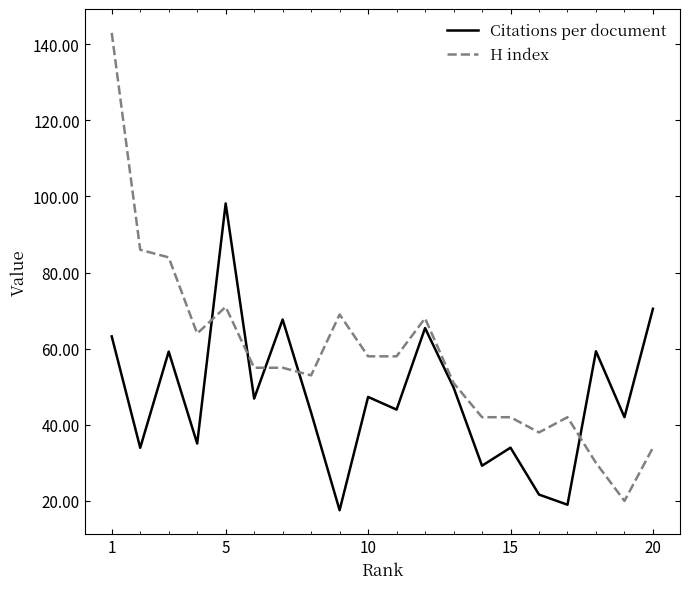

Which series has the largest range (max minus min)?

H index